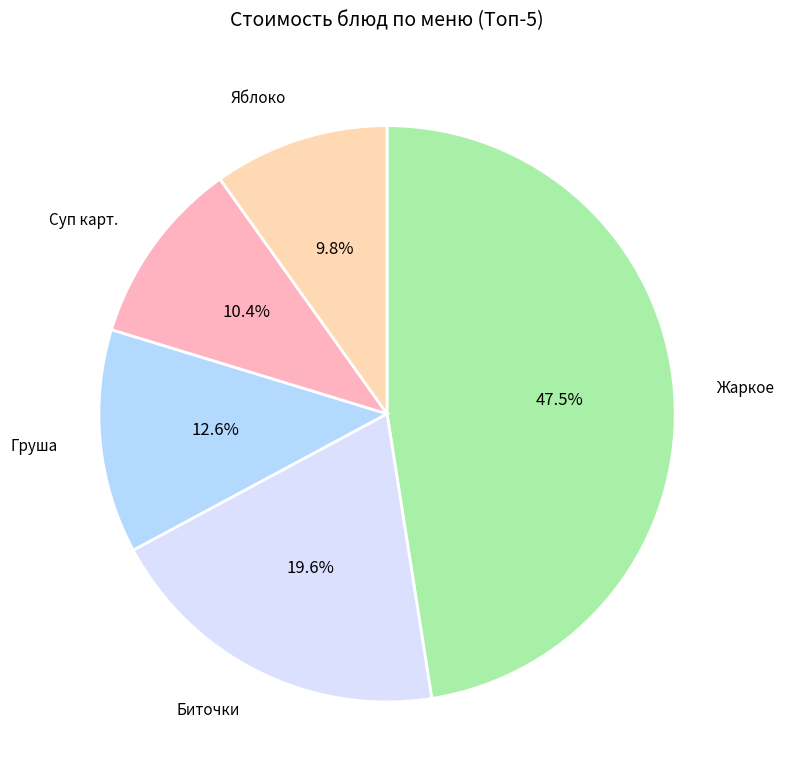

How many segments does this pie chart have?

5